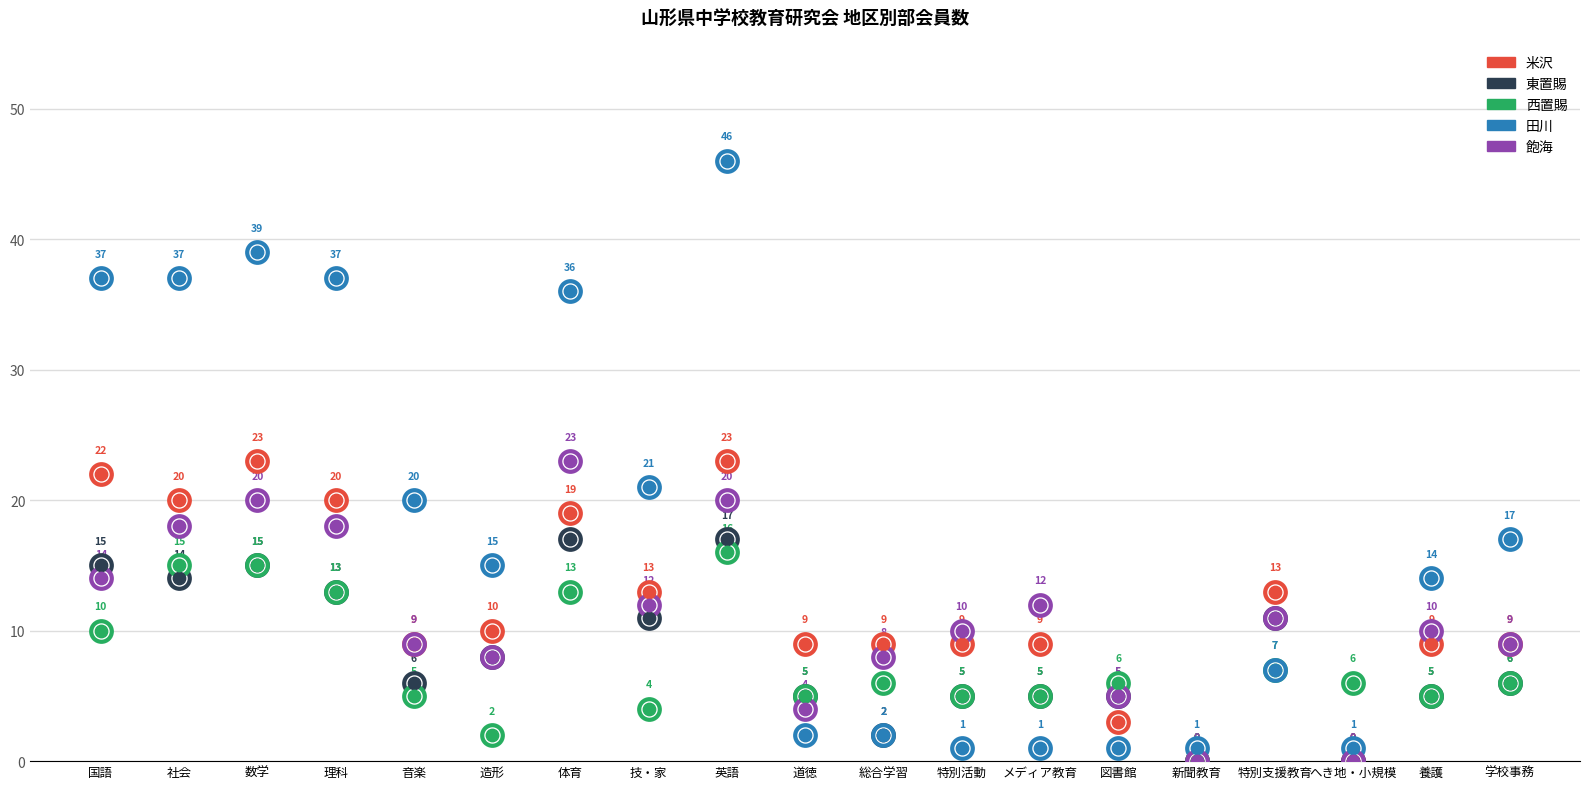

Is the value of 東置賜 at 新聞教育 greater than the value of 米沢 at 社会?

No